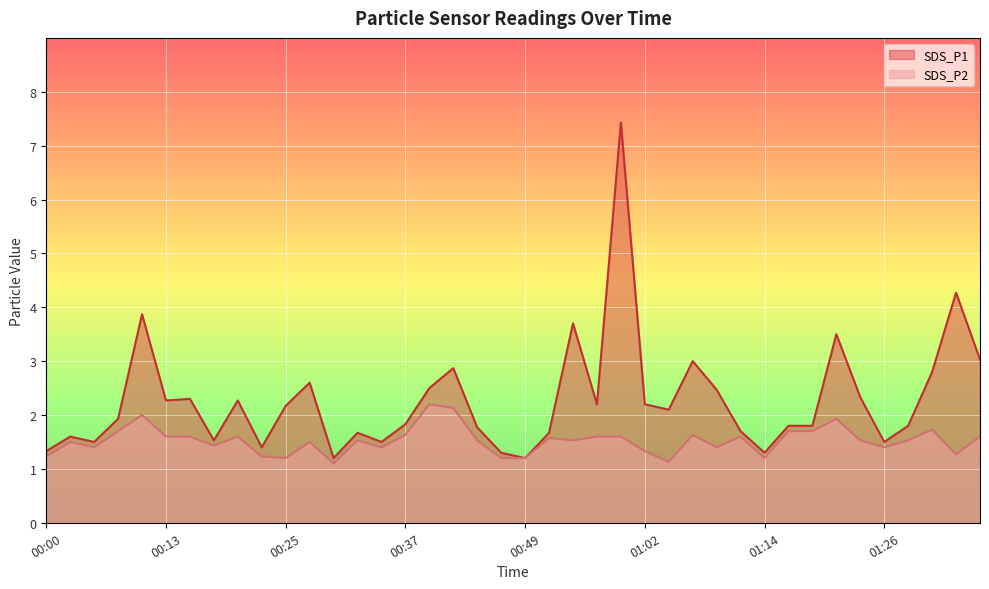

Reading left to right, list all the values displayed in this chart.

SDS_P1: 00:00=1.3	00:03=1.6	00:05=1.5	00:08=1.9	00:10=3.9	00:13=2.3	00:15=2.3	00:17=1.5	00:20=2.3	00:22=1.4	00:25=2.2	00:27=2.6	00:30=1.2	00:32=1.7	00:35=1.5	00:37=1.8	00:40=2.5	00:42=2.9	00:45=1.8	00:47=1.3	00:49=1.2	00:52=1.7	00:54=3.7	00:57=2.2	00:59=7.4	01:02=2.2	01:04=2.1	01:07=3.0	01:09=2.5	01:12=1.7	01:14=1.3	01:17=1.8	01:19=1.8	01:21=3.5	01:24=2.3	01:26=1.5	01:29=1.8	01:32=2.8	01:34=4.3	01:37=3.0
SDS_P2: 00:00=1.2	00:03=1.5	00:05=1.4	00:08=1.7	00:10=2.0	00:13=1.6	00:15=1.6	00:17=1.4	00:20=1.6	00:22=1.2	00:25=1.2	00:27=1.5	00:30=1.1	00:32=1.5	00:35=1.4	00:37=1.6	00:40=2.2	00:42=2.1	00:45=1.5	00:47=1.2	00:49=1.2	00:52=1.6	00:54=1.5	00:57=1.6	00:59=1.6	01:02=1.3	01:04=1.1	01:07=1.6	01:09=1.4	01:12=1.6	01:14=1.2	01:17=1.7	01:19=1.7	01:21=1.9	01:24=1.5	01:26=1.4	01:29=1.5	01:32=1.7	01:34=1.3	01:37=1.6